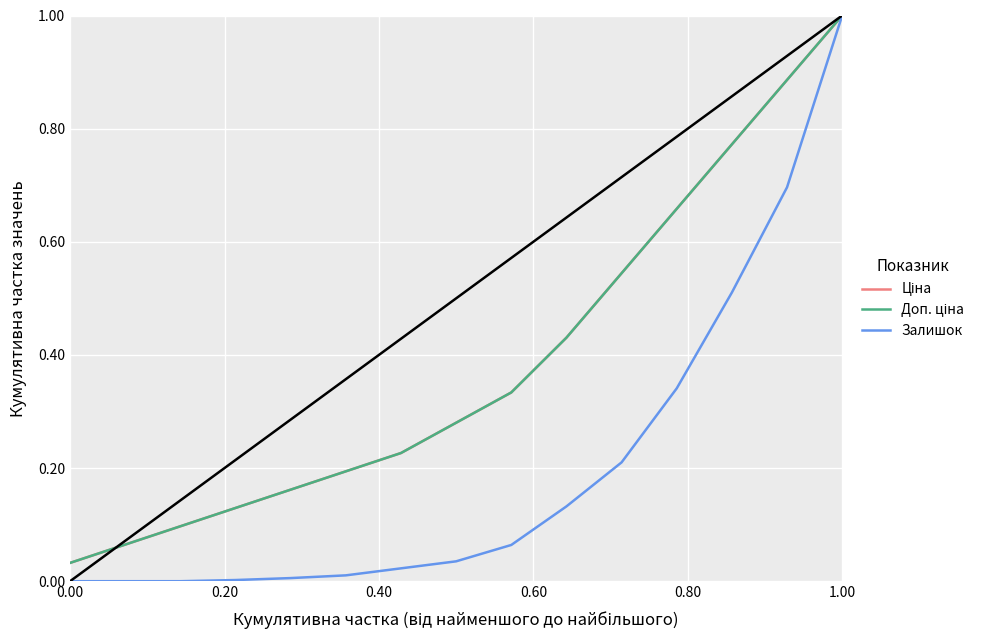

True or false: Ціна and Залишок cross at least once.

False